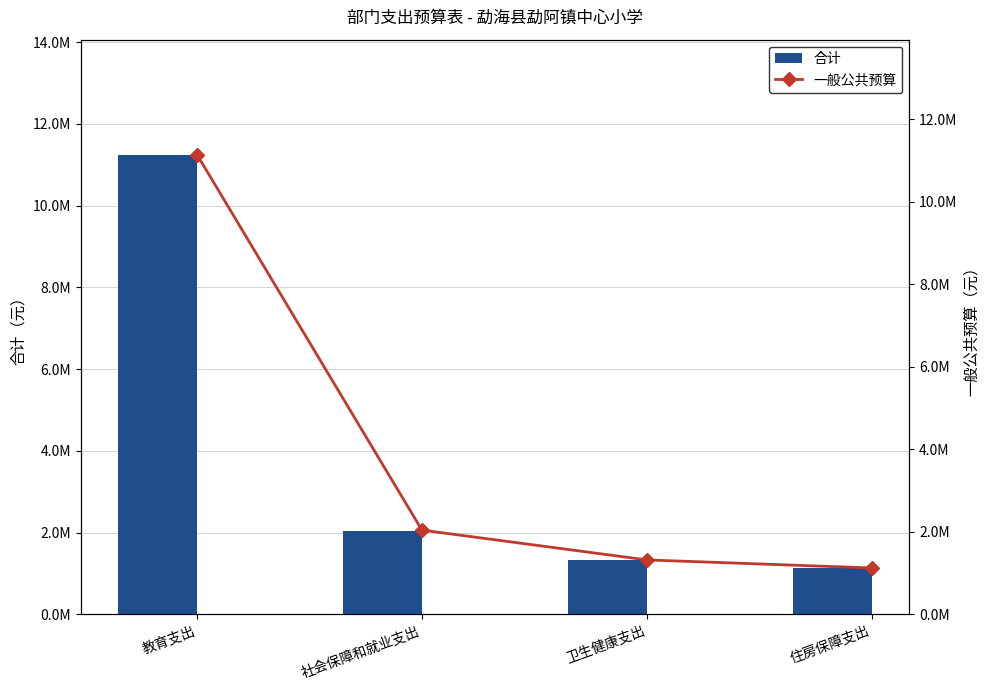

Reading left to right, list all the values displayed in this chart.

合计: 教育支出=11249959.8	社会保障和就业支出=2046417.3	卫生健康支出=1320562.3	住房保障支出=1125198.7
一般公共预算: 教育支出=11140360.4	社会保障和就业支出=2042289.3	卫生健康支出=1320562.3	住房保障支出=1125198.7